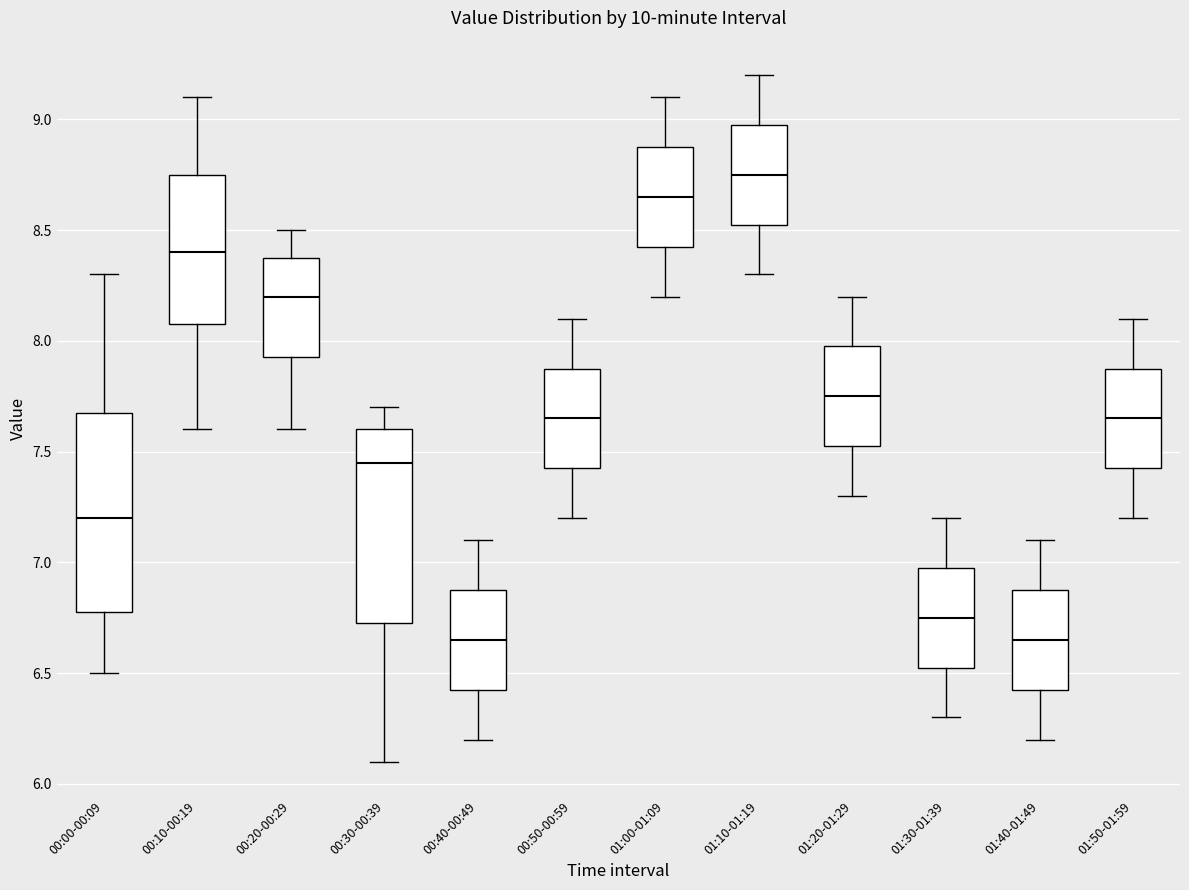

Reading left to right, read every box against the y-axis: the position of its median line, the range the box covers, and the ends of its whiskers. The values are not printed on the chart, so give them approximately, as read against the axis.

00:00-00:09: median 7.20, box 6.80 to 7.70, whiskers 6.50 to 8.30
00:10-00:19: median 8.40, box 8.10 to 8.75, whiskers 7.60 to 9.10
00:20-00:29: median 8.20, box 7.95 to 8.40, whiskers 7.60 to 8.50
00:30-00:39: median 7.45, box 6.75 to 7.60, whiskers 6.10 to 7.70
00:40-00:49: median 6.65, box 6.45 to 6.90, whiskers 6.20 to 7.10
00:50-00:59: median 7.65, box 7.45 to 7.90, whiskers 7.20 to 8.10
01:00-01:09: median 8.65, box 8.45 to 8.90, whiskers 8.20 to 9.10
01:10-01:19: median 8.75, box 8.55 to 9.00, whiskers 8.30 to 9.20
01:20-01:29: median 7.75, box 7.55 to 8.00, whiskers 7.30 to 8.20
01:30-01:39: median 6.75, box 6.55 to 7.00, whiskers 6.30 to 7.20
01:40-01:49: median 6.65, box 6.45 to 6.90, whiskers 6.20 to 7.10
01:50-01:59: median 7.65, box 7.45 to 7.90, whiskers 7.20 to 8.10